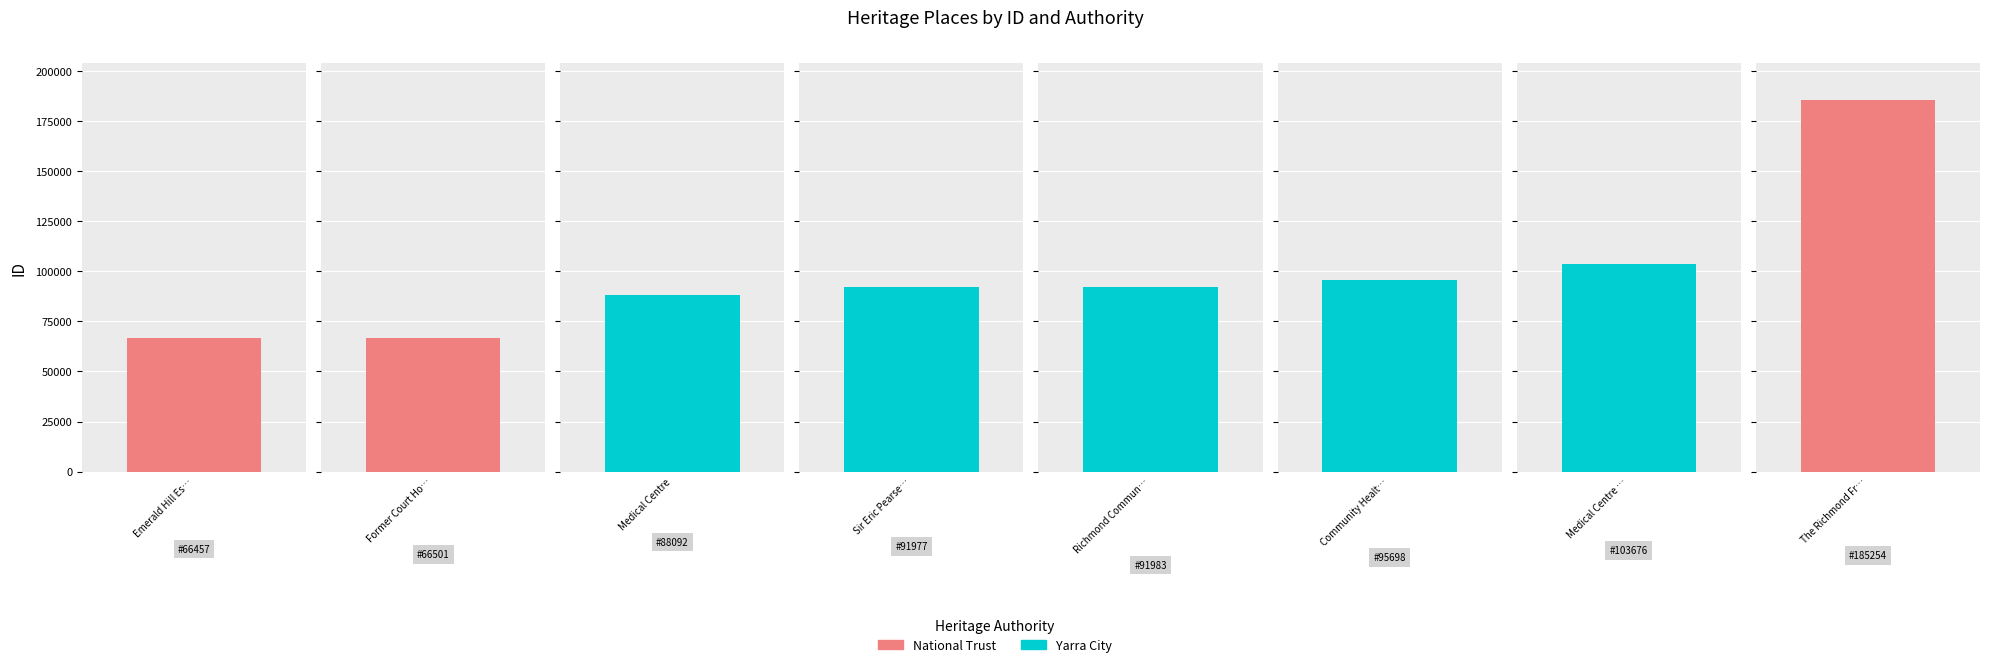

What position from the right is Medical Centre?

6